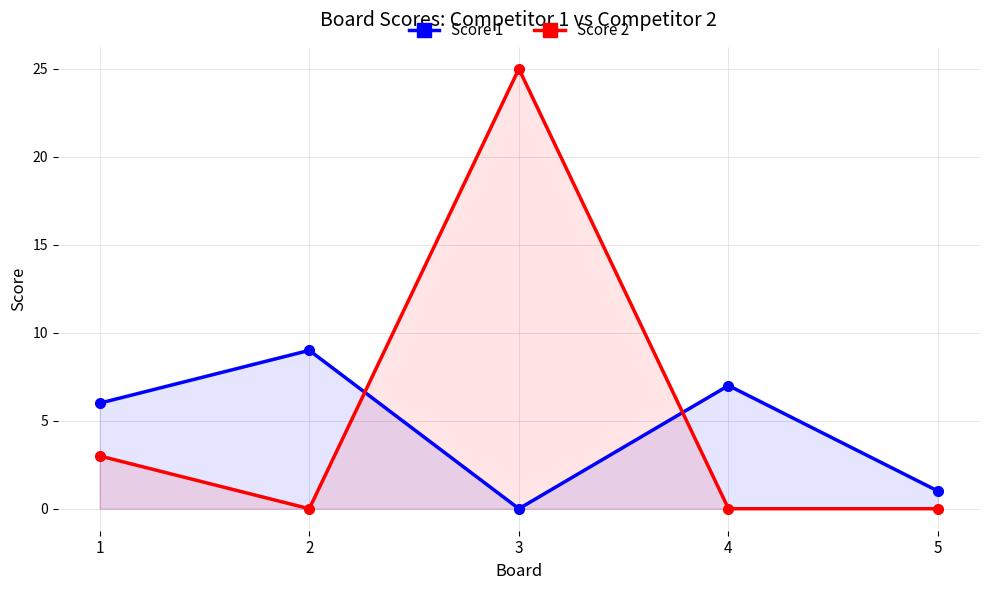

Count the Score 1 values in the range 1 to 7.

3